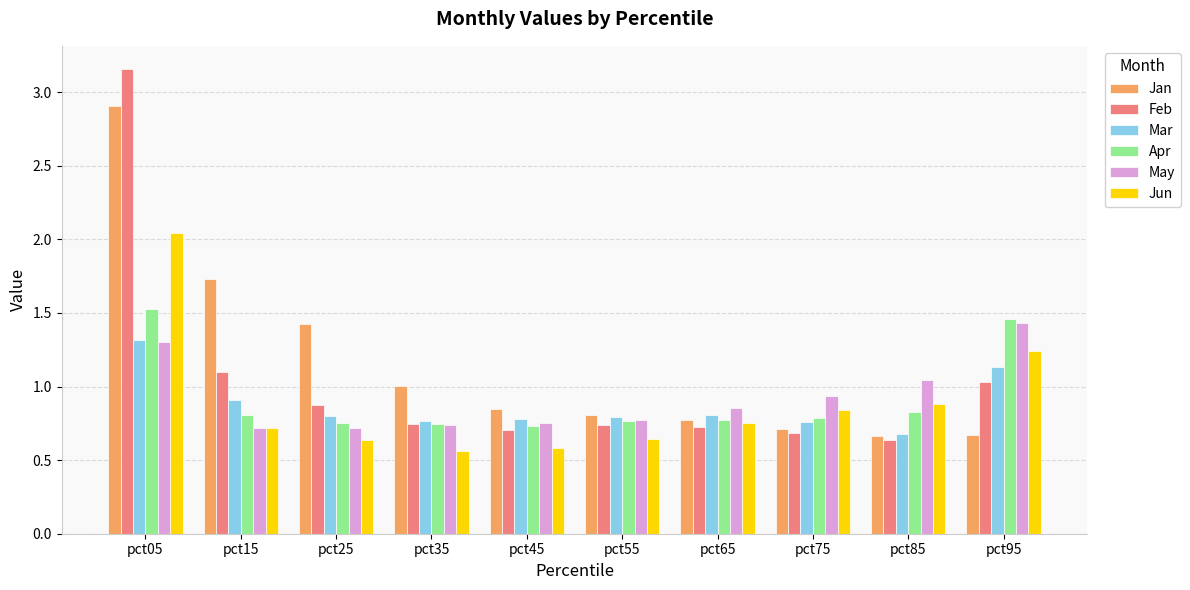

Is it true that Mar equals 0.8 at pct75?

True